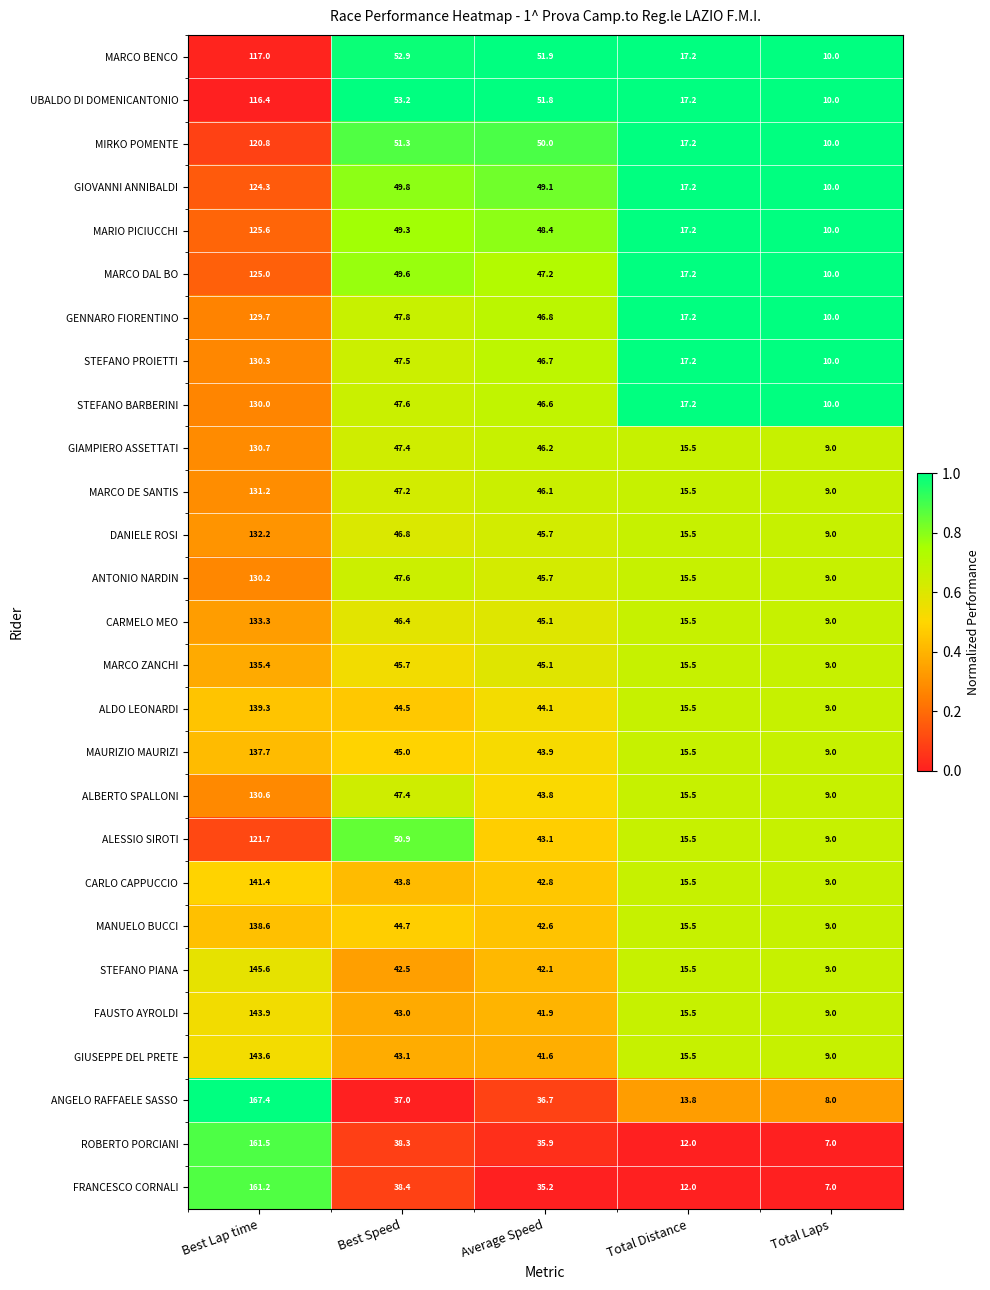

The value of STEFANO PIANA at Total Distance is 15.5. True or false?

True